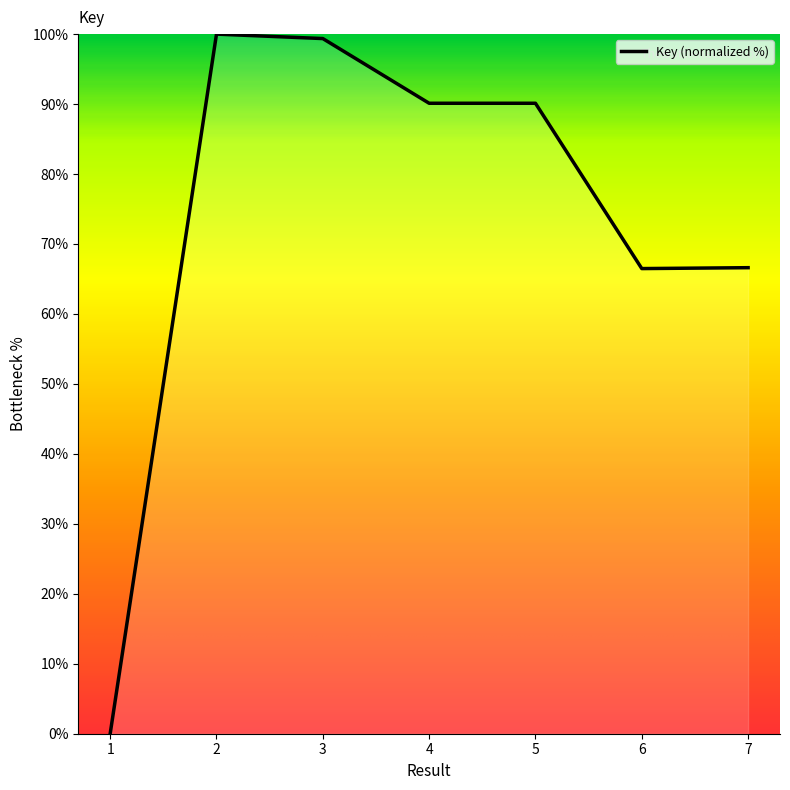

Is it true that the value at 5 is 58.1?

False